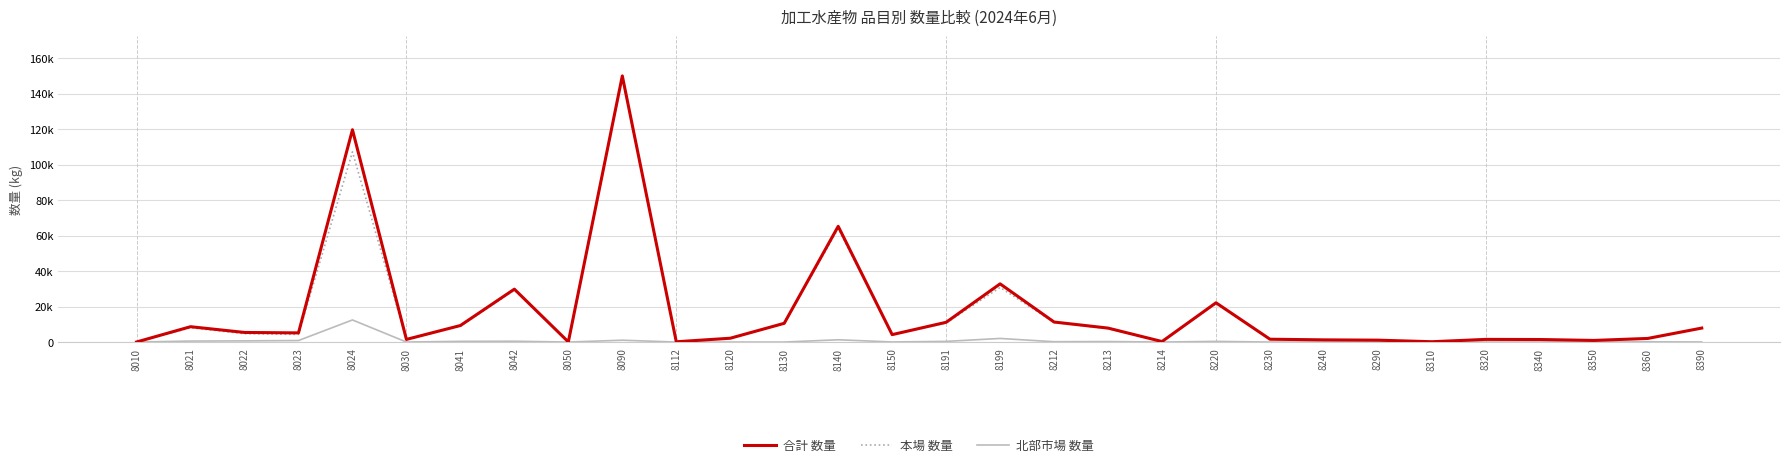

Which series has the largest total across all categories?

合計 数量